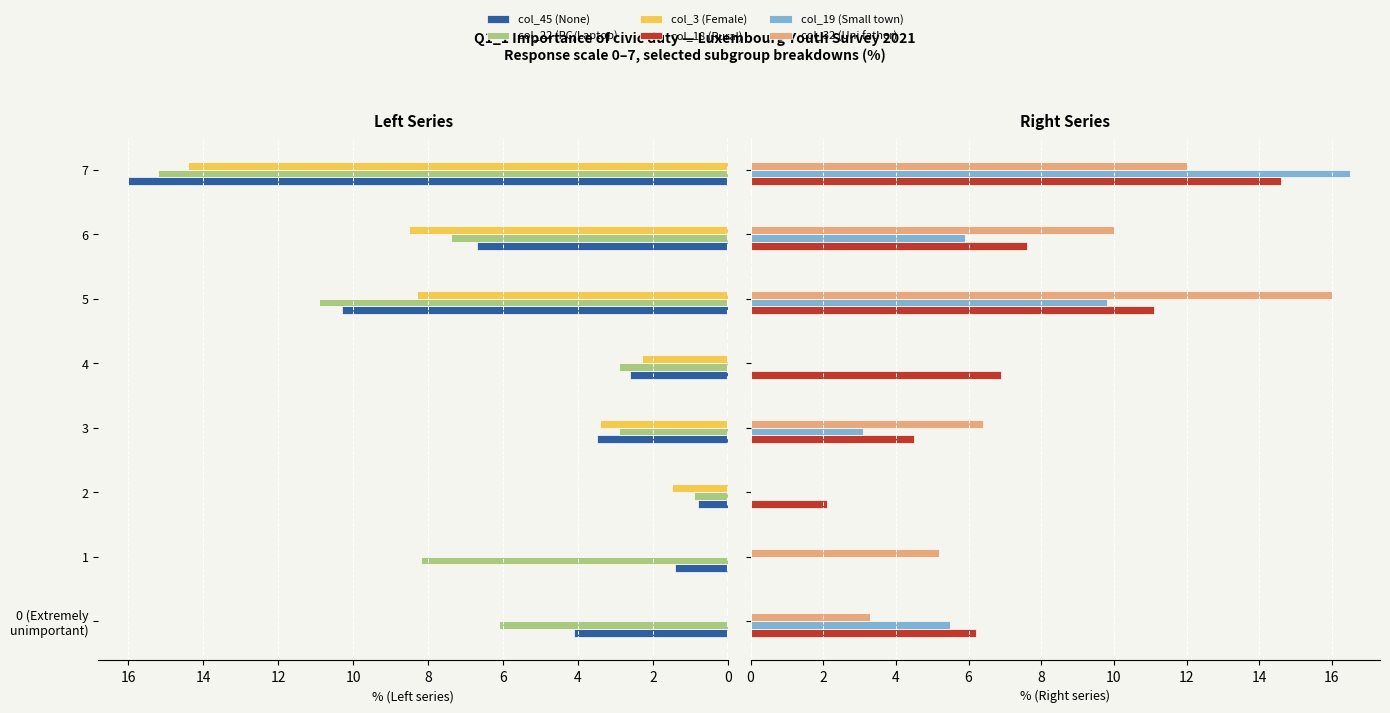

At 7, list the series in order from largest to smallest.

col_19 (Small town), col_45 (None), col_22 (PC/Laptop), col_18 (Rural), col_3 (Female), col_32 (Uni father)